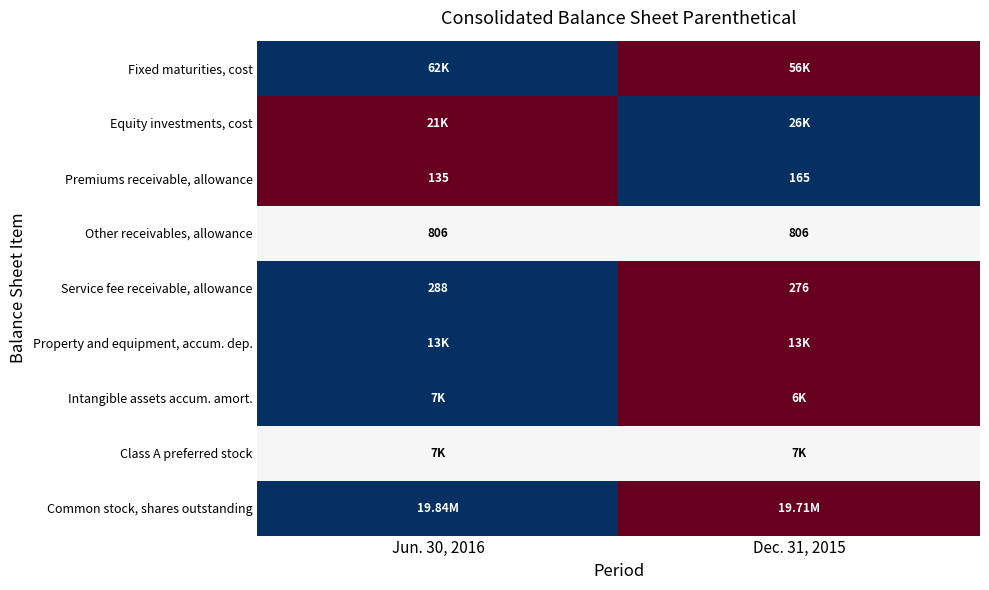

Is the value of Service fee receivable, allowance at Dec. 31, 2015 greater than the value of Premiums receivable, allowance at Jun. 30, 2016?

Yes